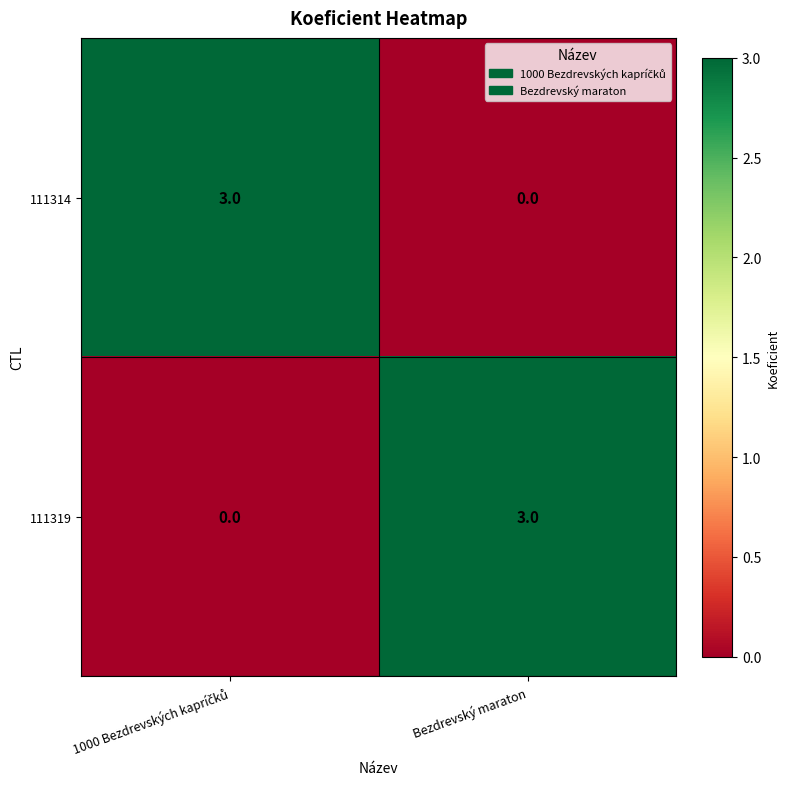

What is the difference between the highest and lowest values at Bezdrevský maraton?

3